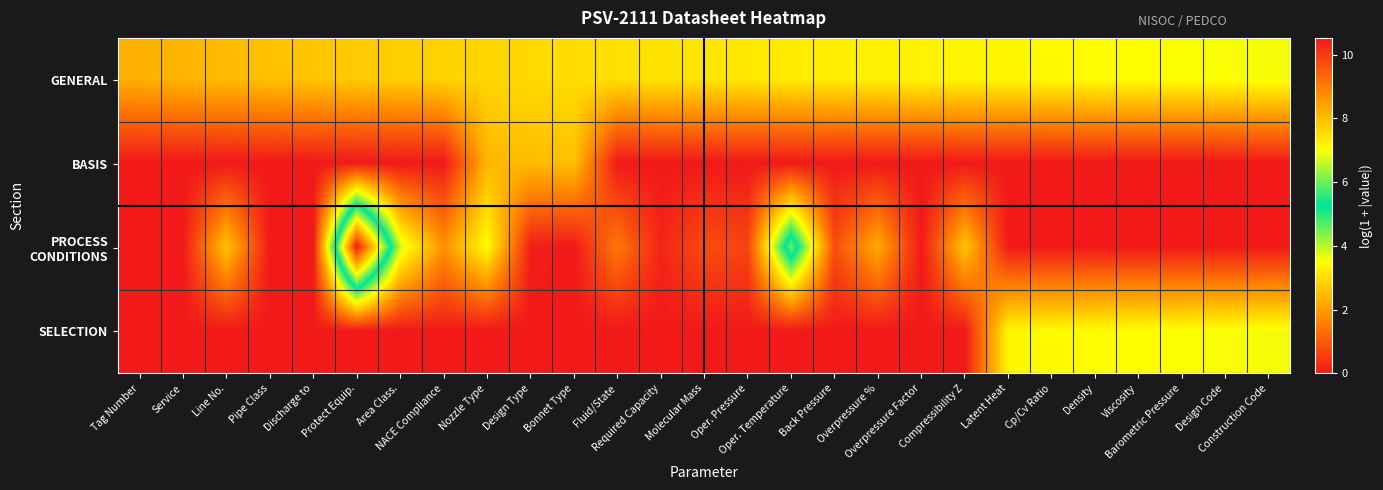

What is the greatest value displayed?

10.5